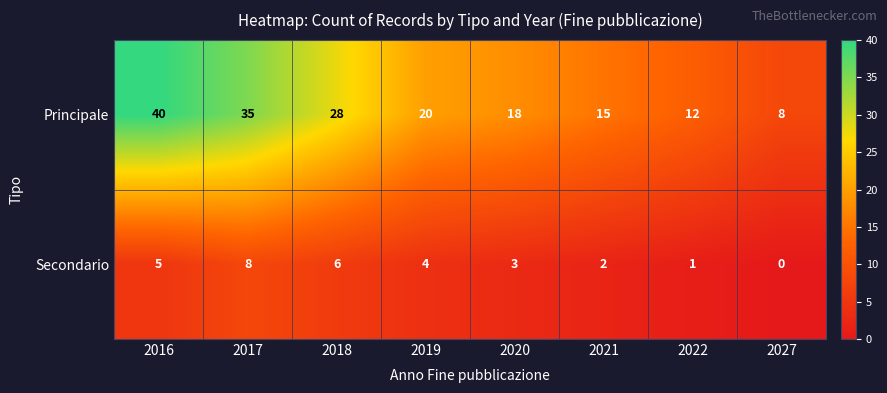

At which category is the sum across all series the highest?

2016